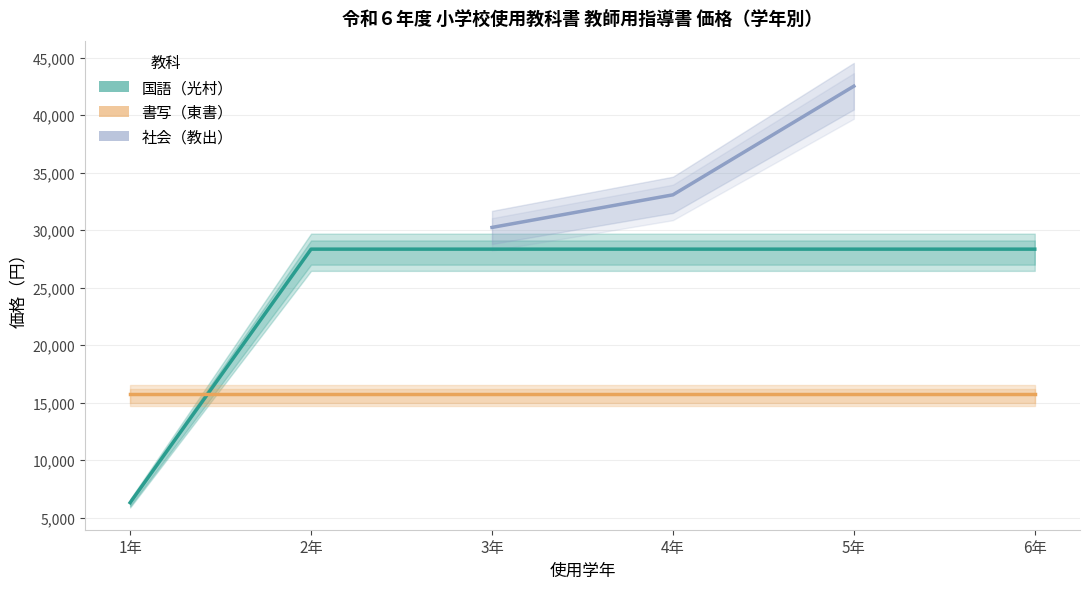

Is the value of 国語（光村） at 5年 greater than the value of 書写（東書） at 4年?

Yes